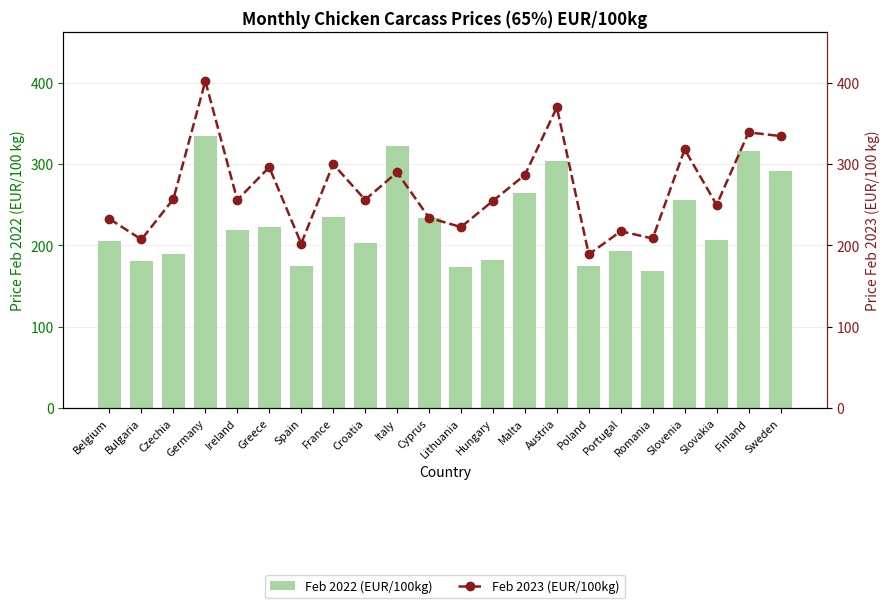

Which series changed the most between Belgium and Portugal?

Feb 2023 (EUR/100kg)